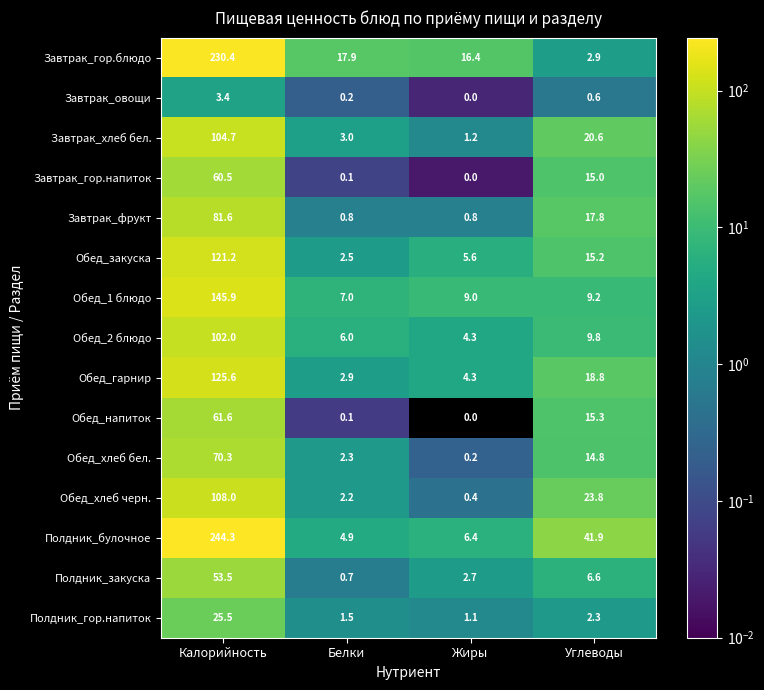

Which series has the largest total across all categories?

Полдник_булочное